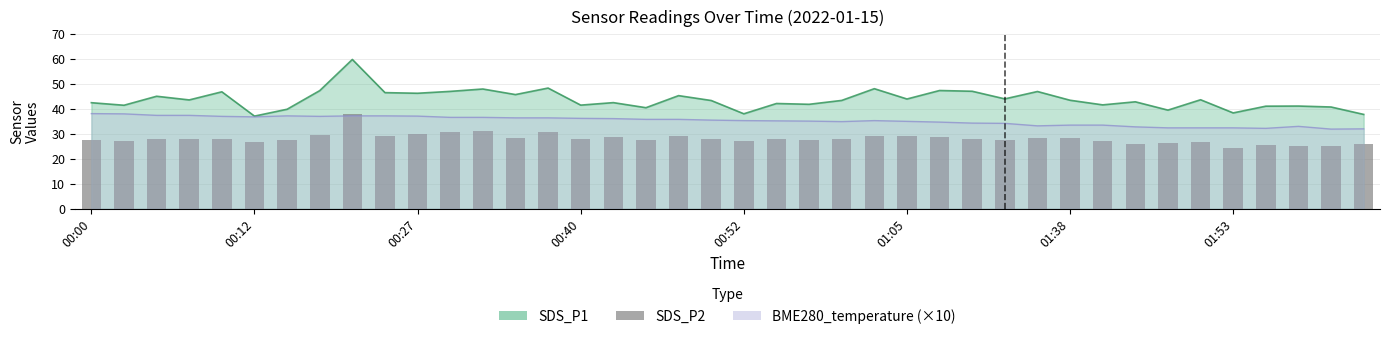

What is the change in value from 00:27 to 00:52?

-3.1